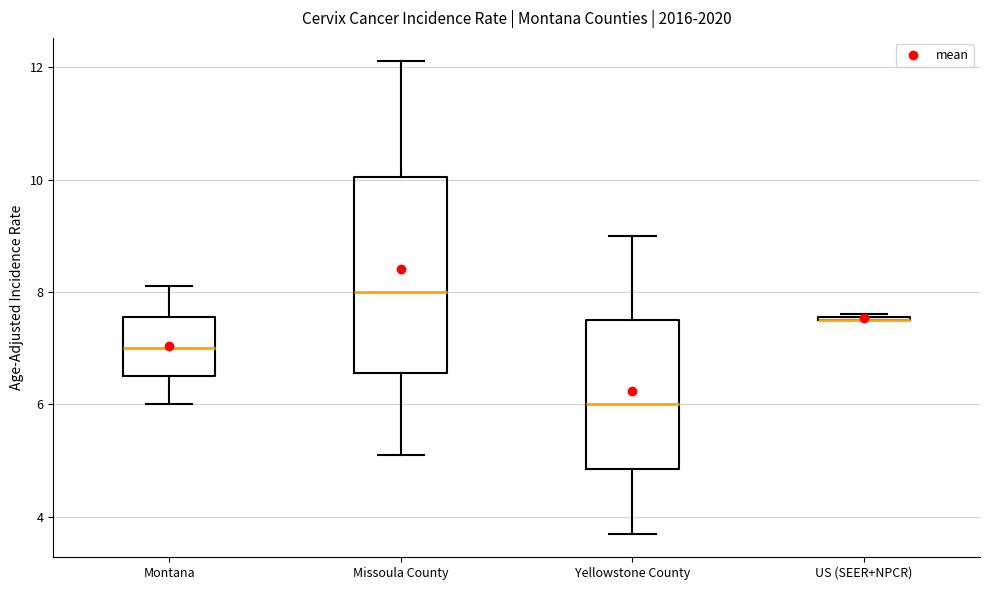

Which box is the tallest, from its lower edge to its upper edge?

Missoula County